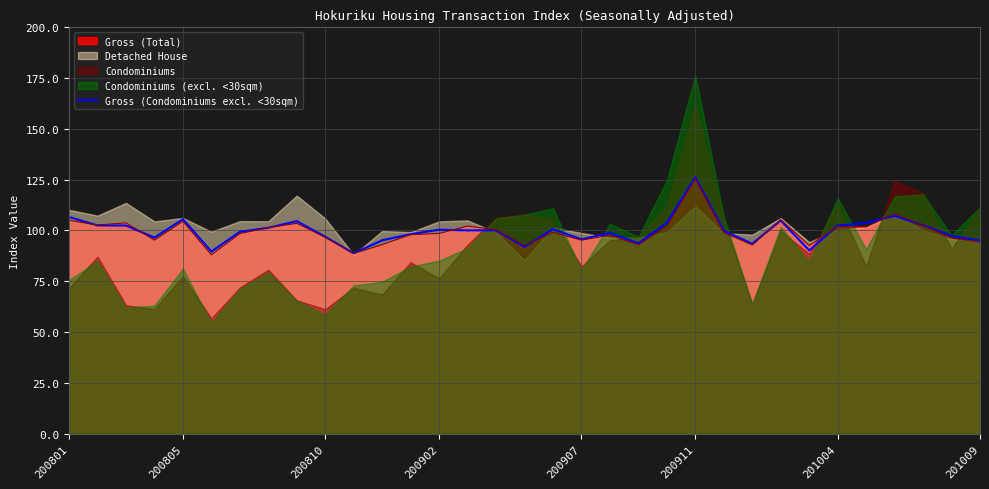

The Gross (Total) series shows 171.8 at 200911. True or false?

False